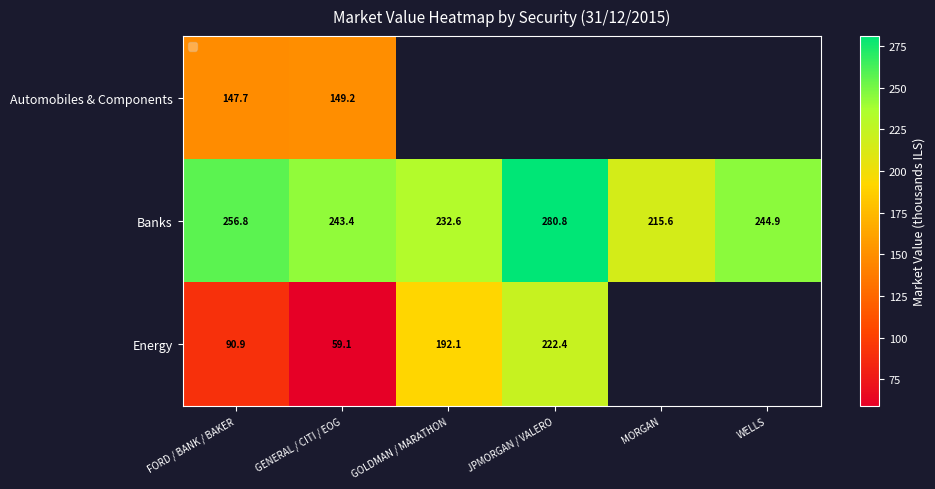

At which label does Banks first exceed 244?

FORD / BANK / BAKER